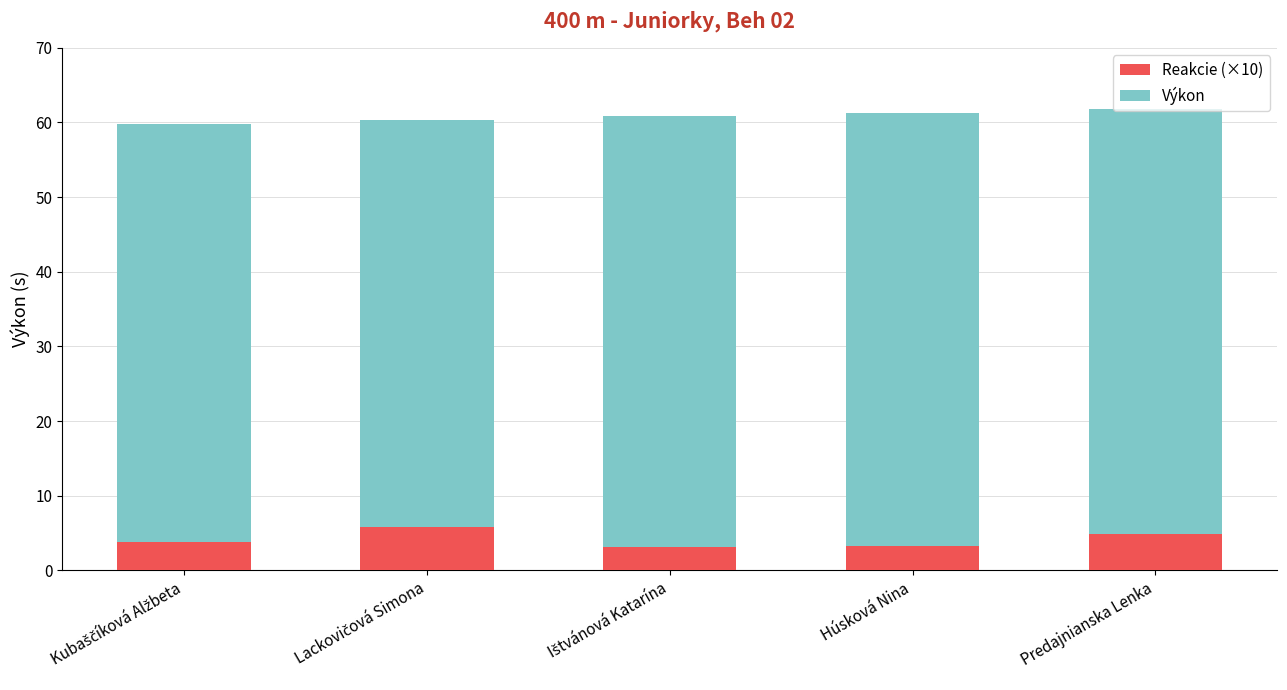

What is the total value across all series at Húsková Nina?

61.3